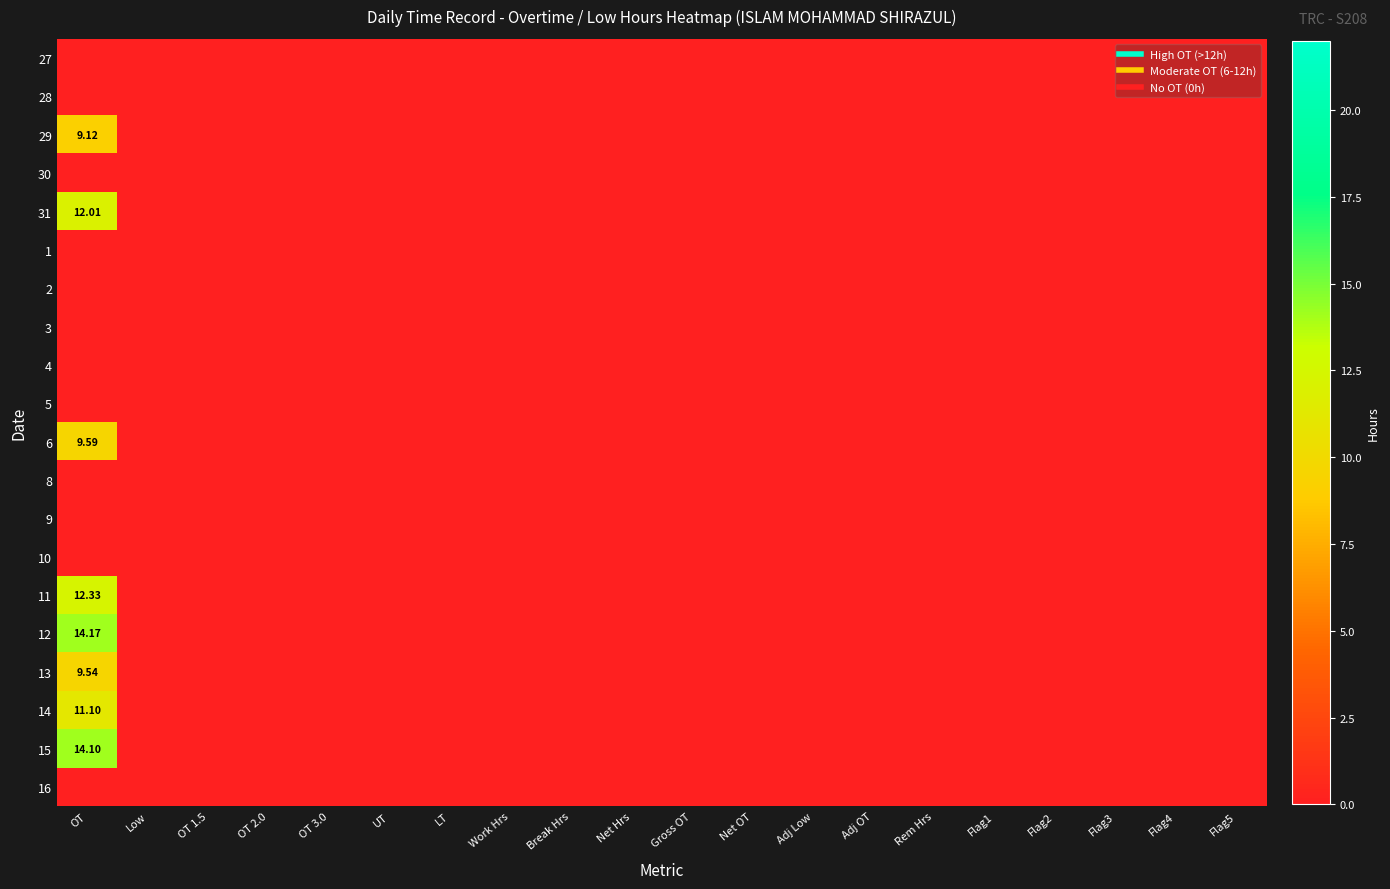

At how many categories does at least one series exceed 11?

1